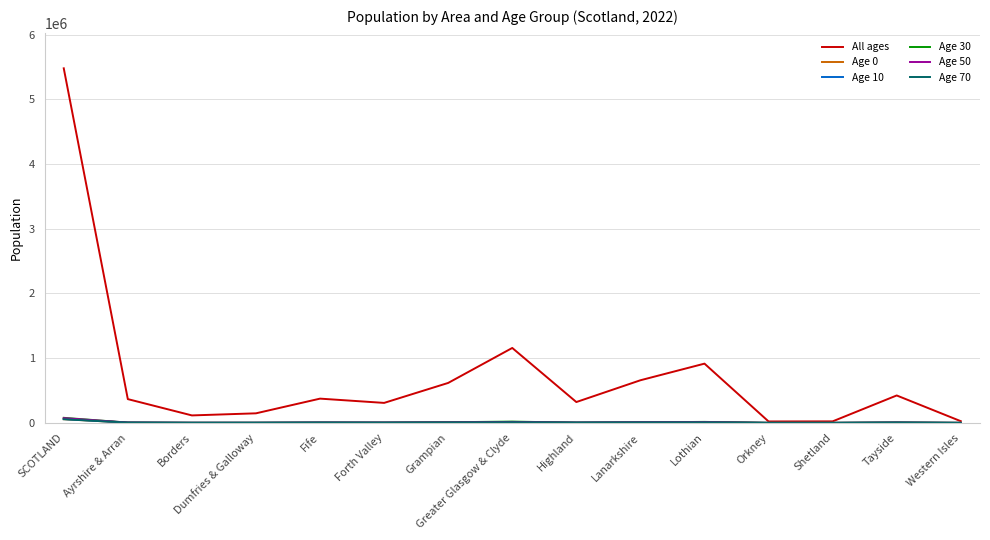

Which series has the largest total across all categories?

All ages